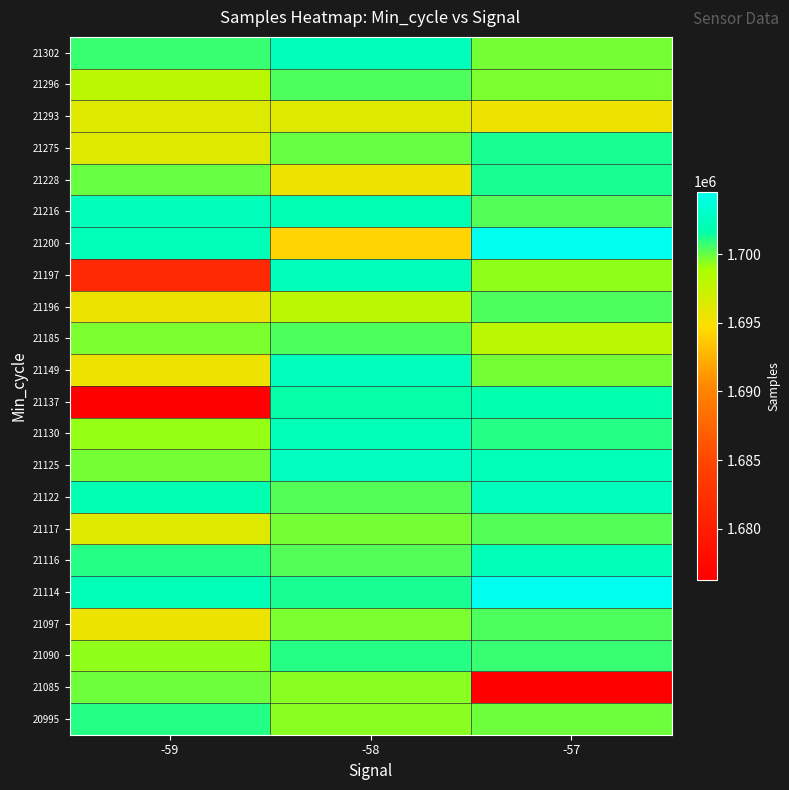

Which category has the highest value across all series?

-57